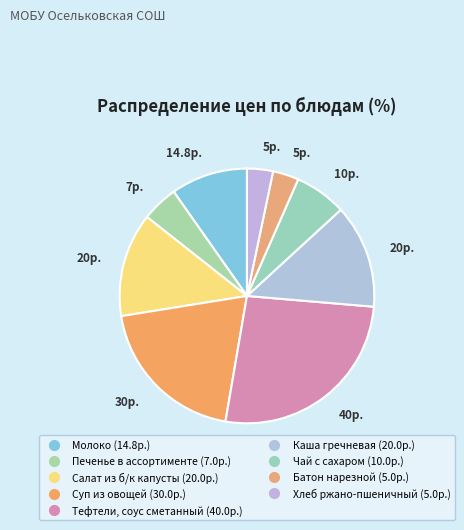

What percentage is the Молоко slice, to the nearest percent?

10%